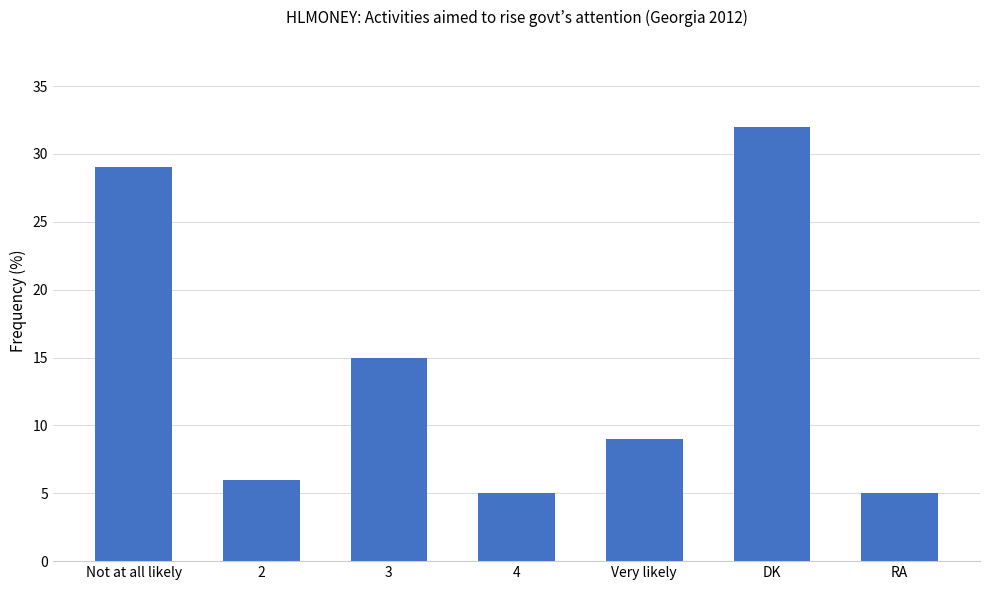

What is the difference between the maximum and minimum values?

27